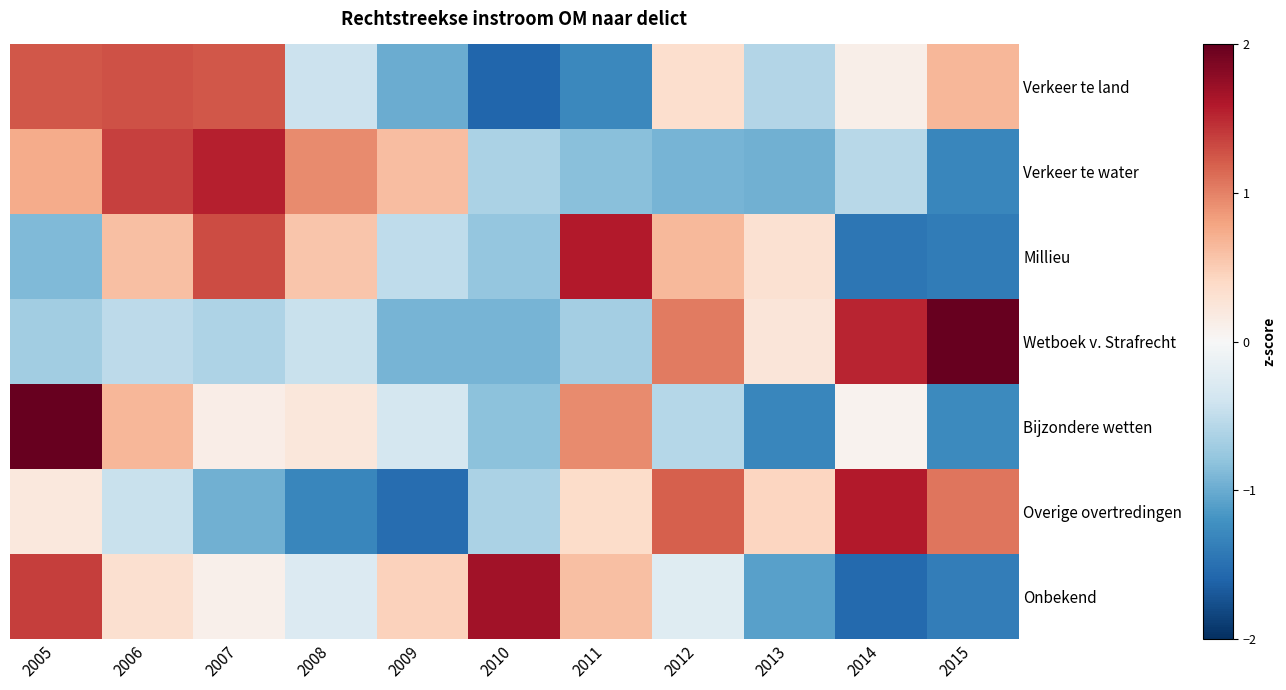

At which category does the chart reach its peak across all series?

2005